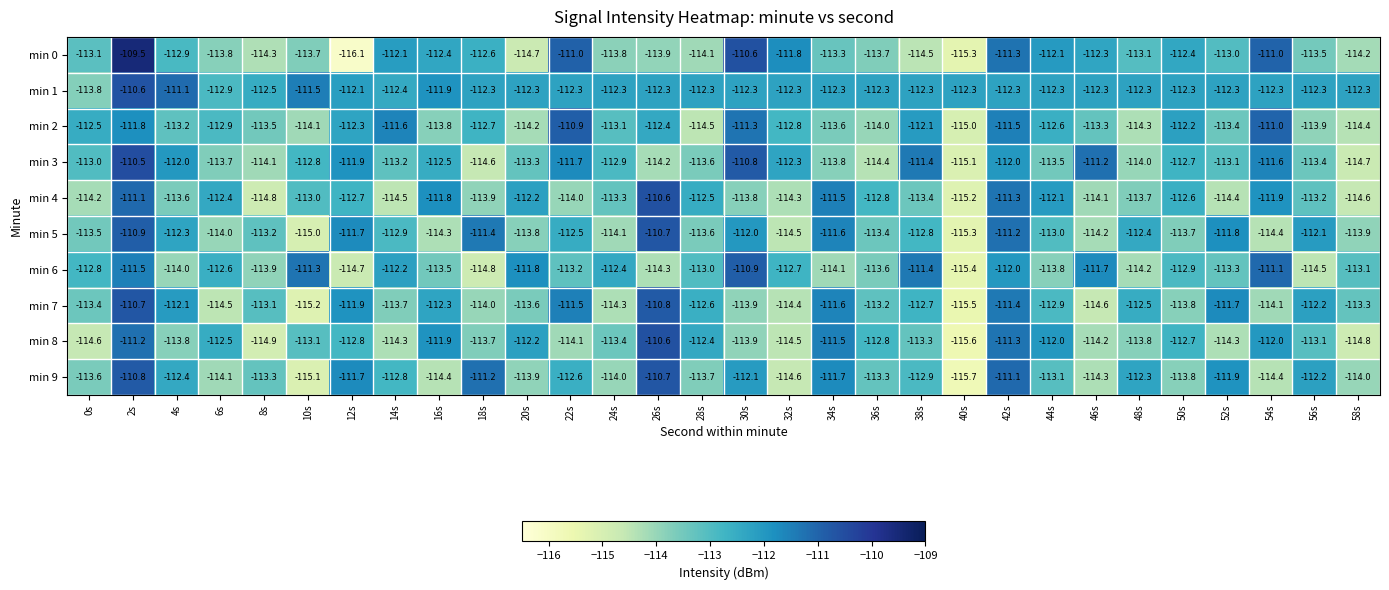

Which series has the largest total across all categories?

min 1